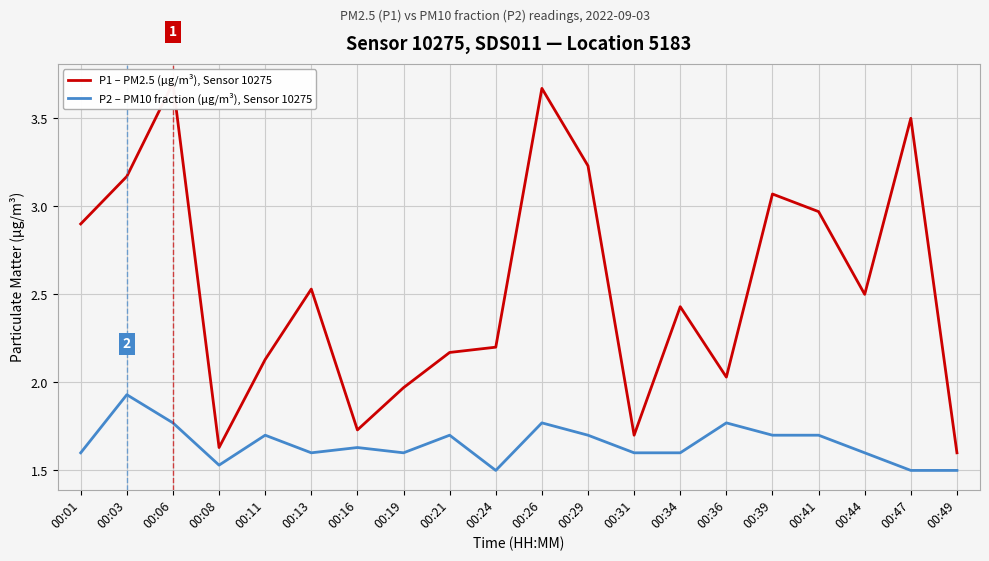

True or false: P1 – PM2.5 (µg/m³), Sensor 10275 and P2 – PM10 fraction (µg/m³), Sensor 10275 intersect in this chart.

False